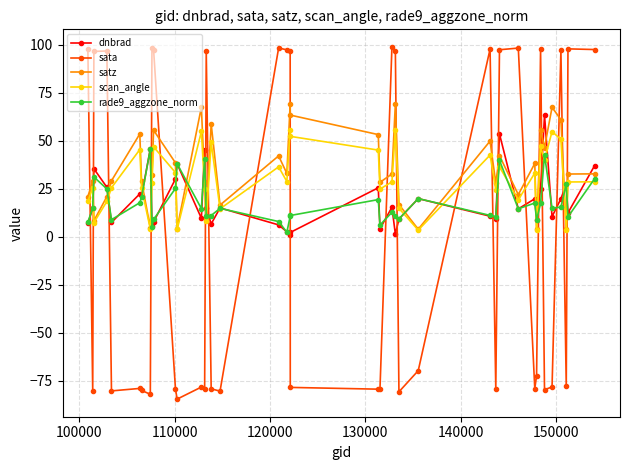

Which series has the largest range (max minus min)?

sata